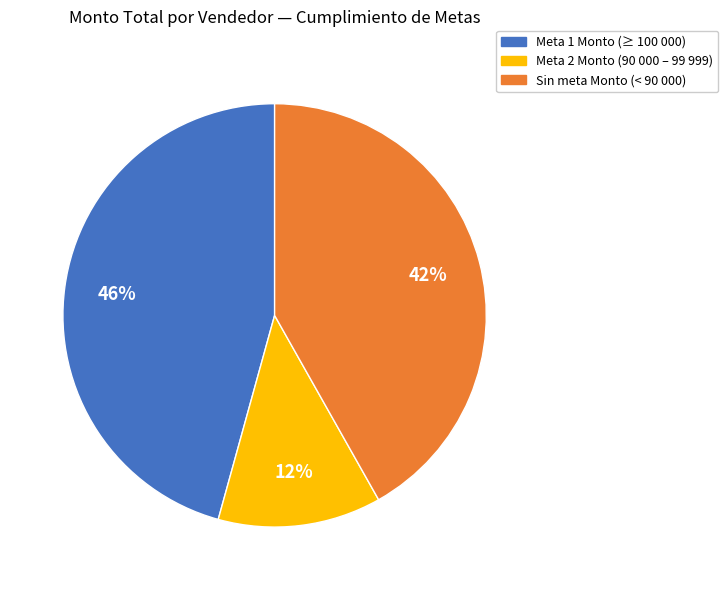

Is there a majority slice in this chart?

No